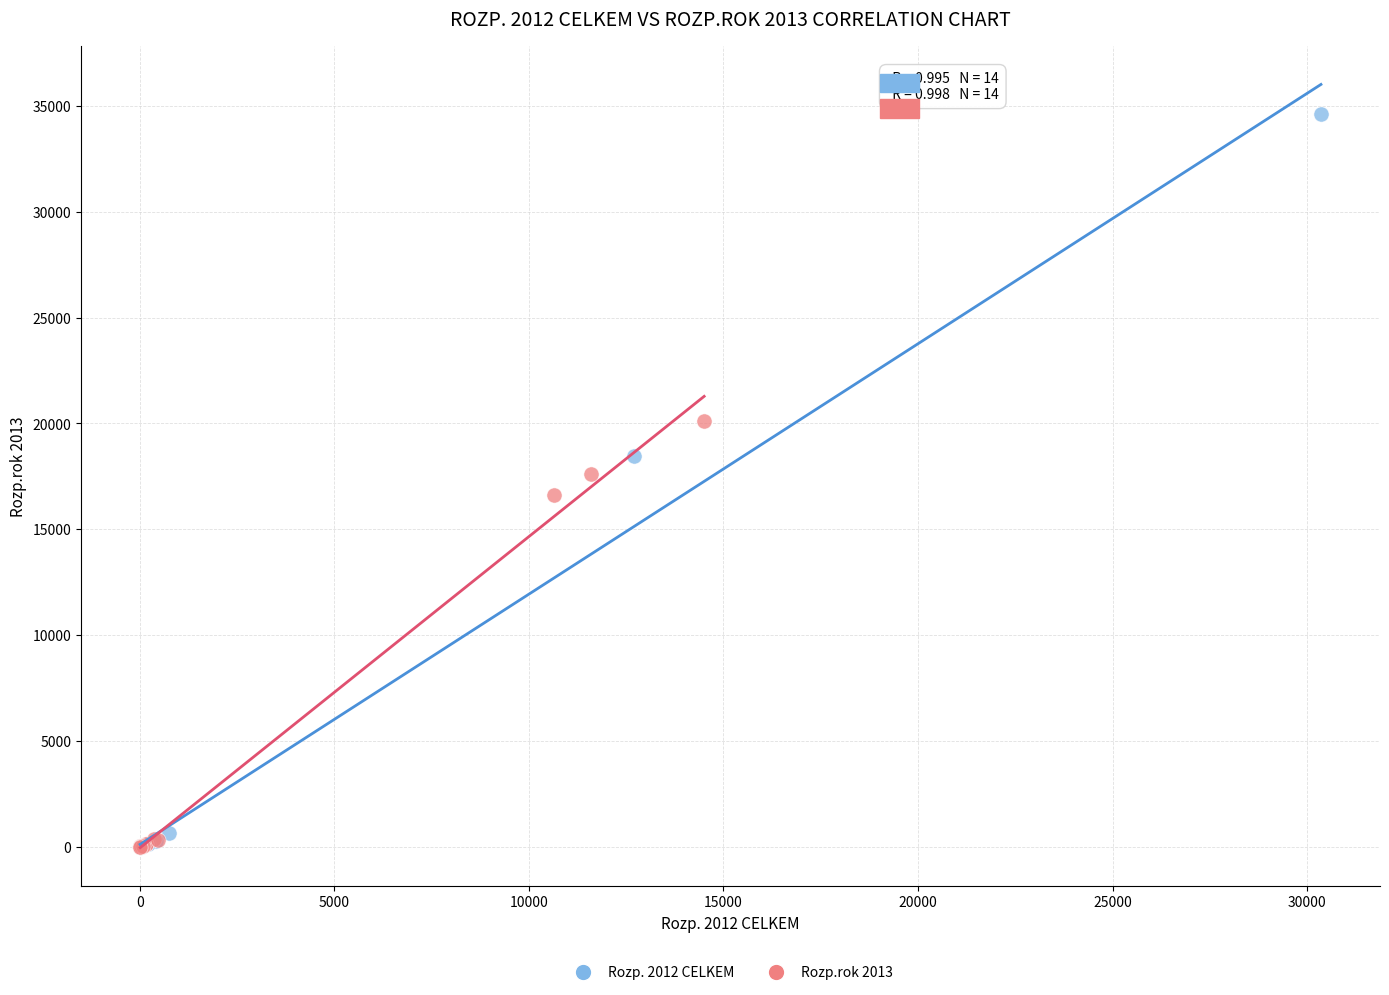

What are all the series names shown in the legend?

Rozp. 2012 CELKEM, Rozp.rok 2013